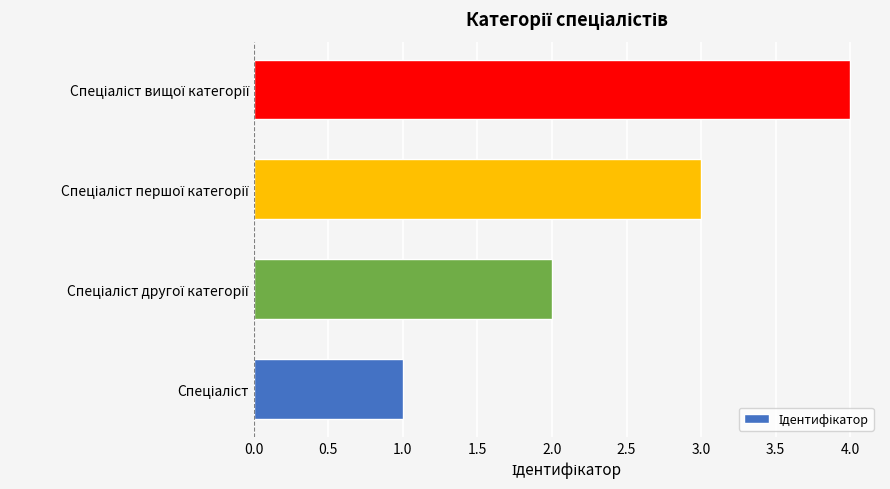

What is the greatest value displayed?

4